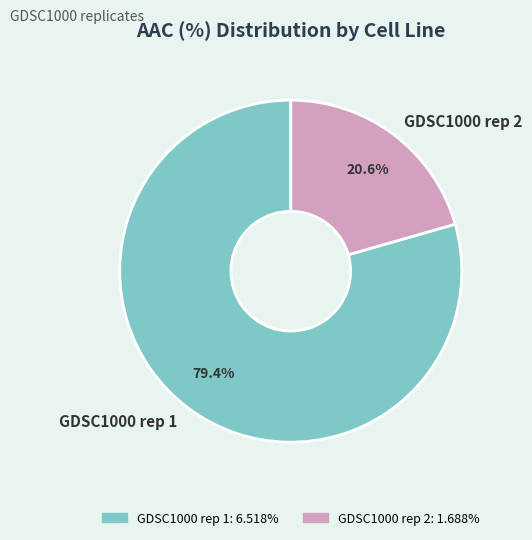

To the nearest percent, what is the average slice percentage?

50%